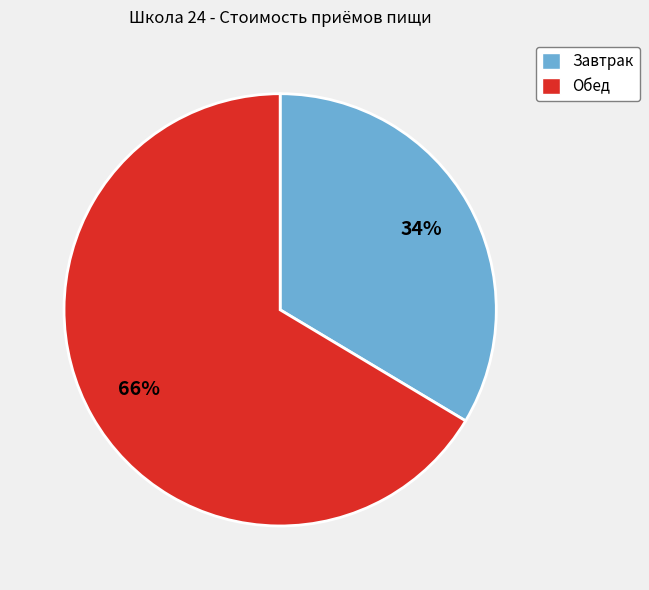

Is there any slice that represents more than half of the pie?

Yes